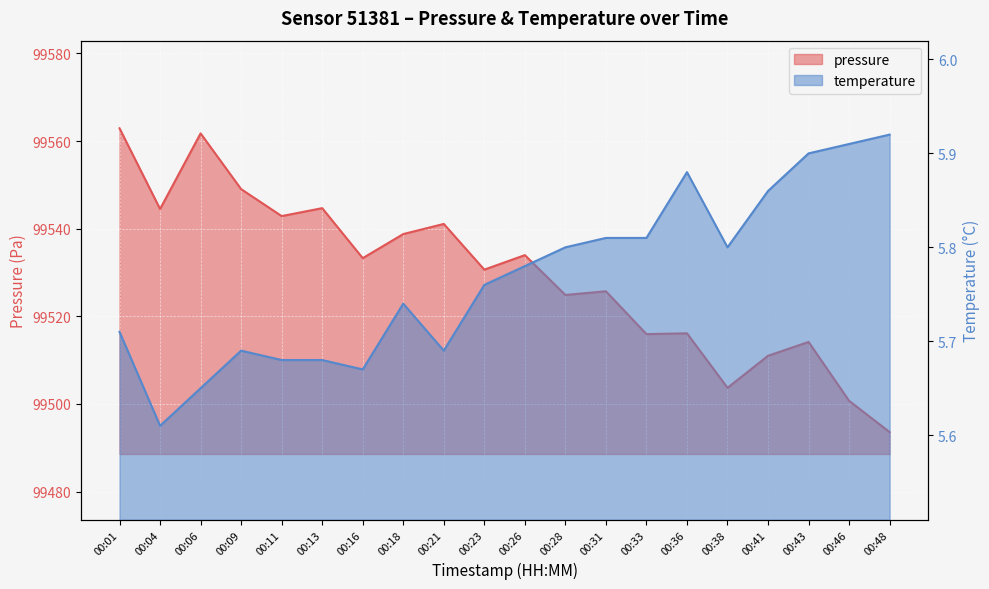

What is the smallest value displayed?

5.6